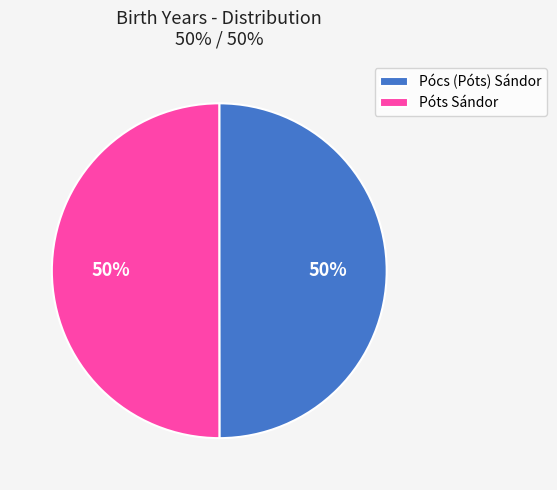

Is the sum of Póts Sándor and Pócs (Póts) Sándor greater than half?

Yes